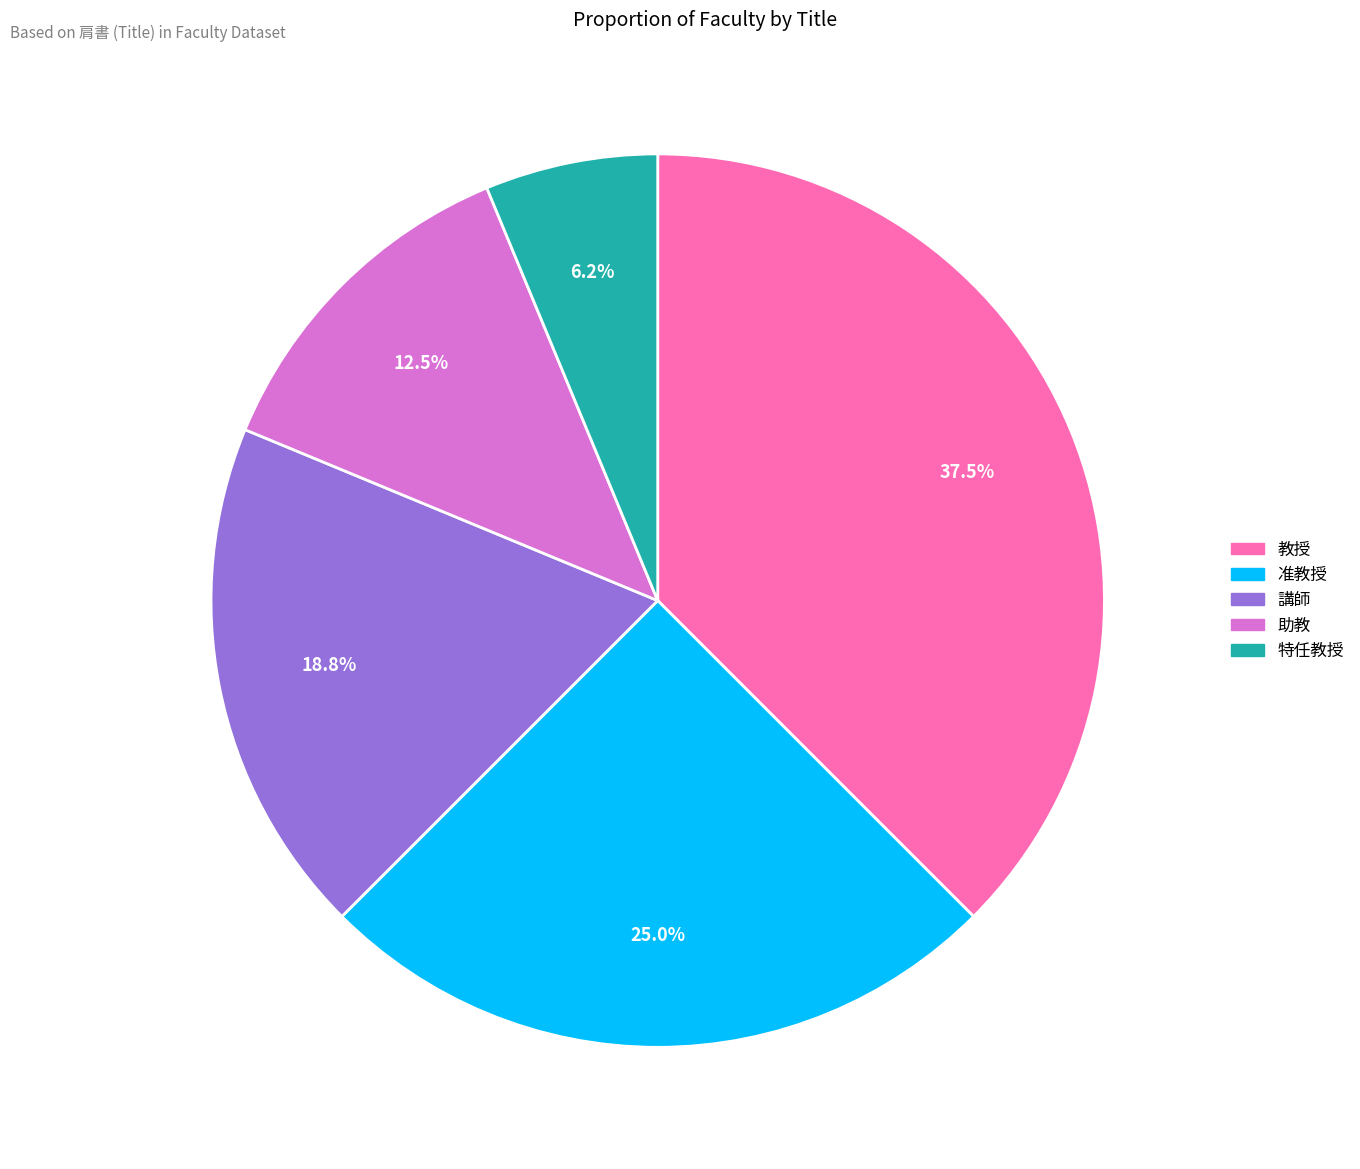

To the nearest percent, what portion does 准教授 represent?

25%